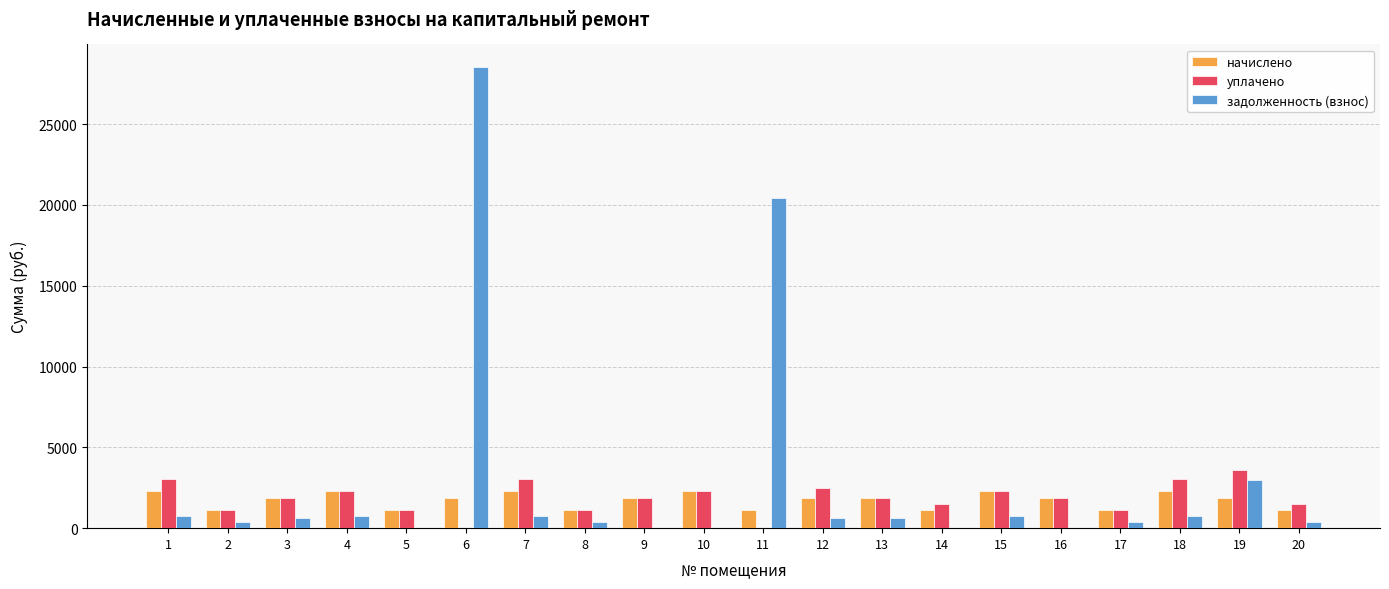

How many series are shown in this chart?

3